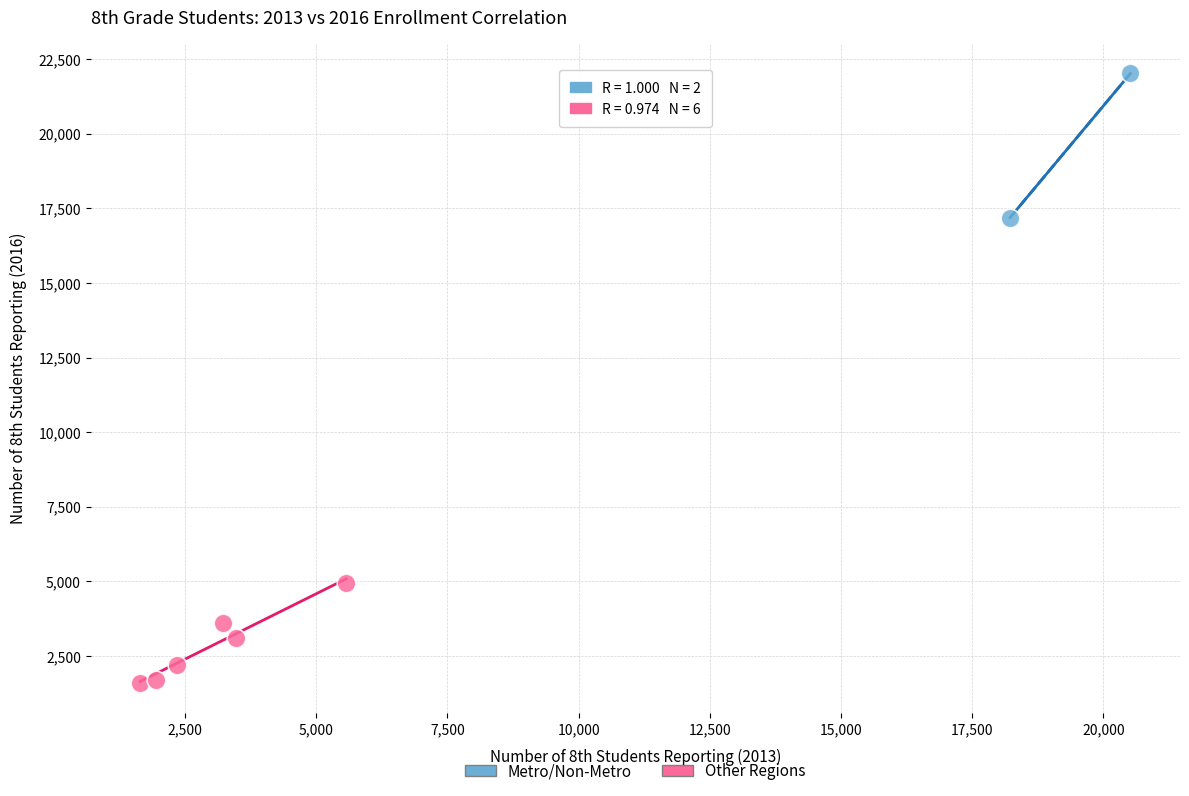

Which series contains the highest Y value?

Metro/Non-Metro